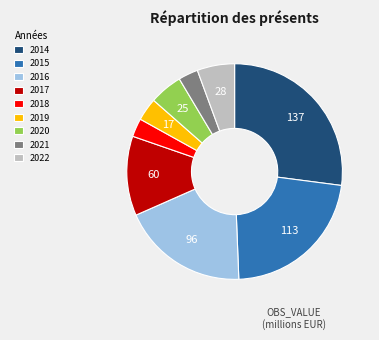

Does any single category account for the majority?

No